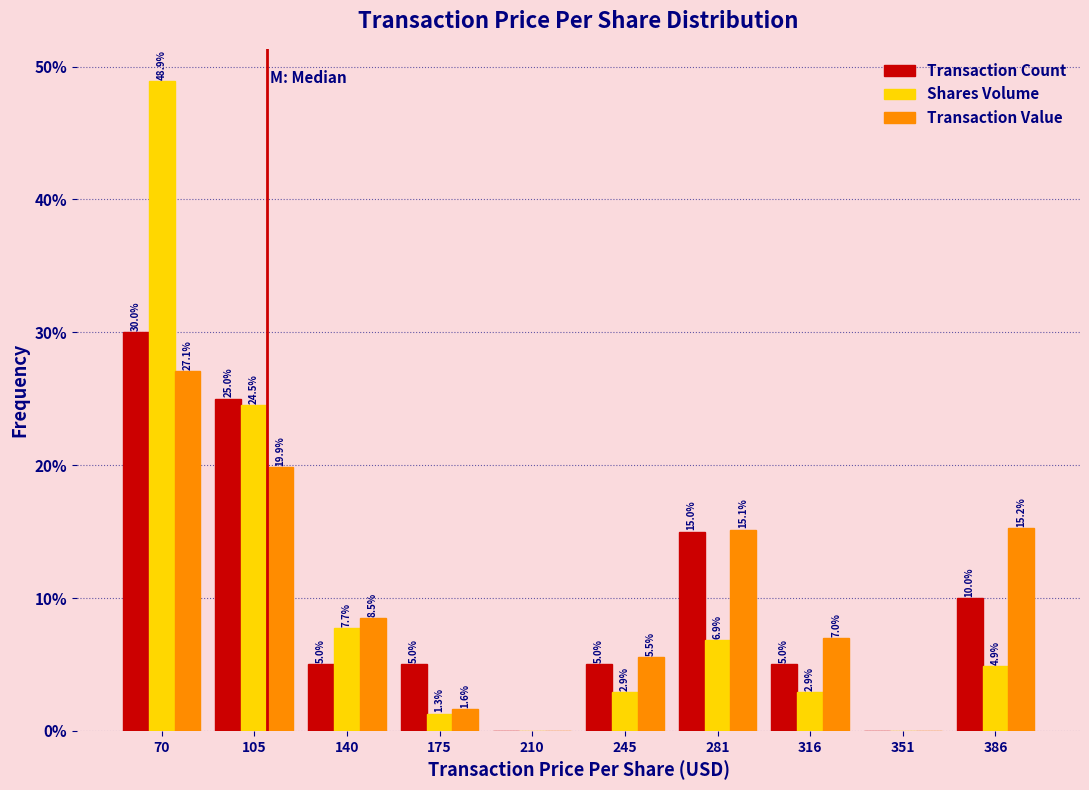

Reading left to right, extract all data points from this chart.

Transaction Count: 70=30.0	105=25.0	140=5.0	175=5.0	210=0.0	245=5.0	281=15.0	316=5.0	351=0.0	386=10.0
Shares Volume: 70=48.9	105=24.5	140=7.7	175=1.3	210=0.0	245=2.9	281=6.9	316=2.9	351=0.0	386=4.9
Transaction Value: 70=27.1	105=19.9	140=8.5	175=1.6	210=0.0	245=5.5	281=15.1	316=7.0	351=0.0	386=15.2